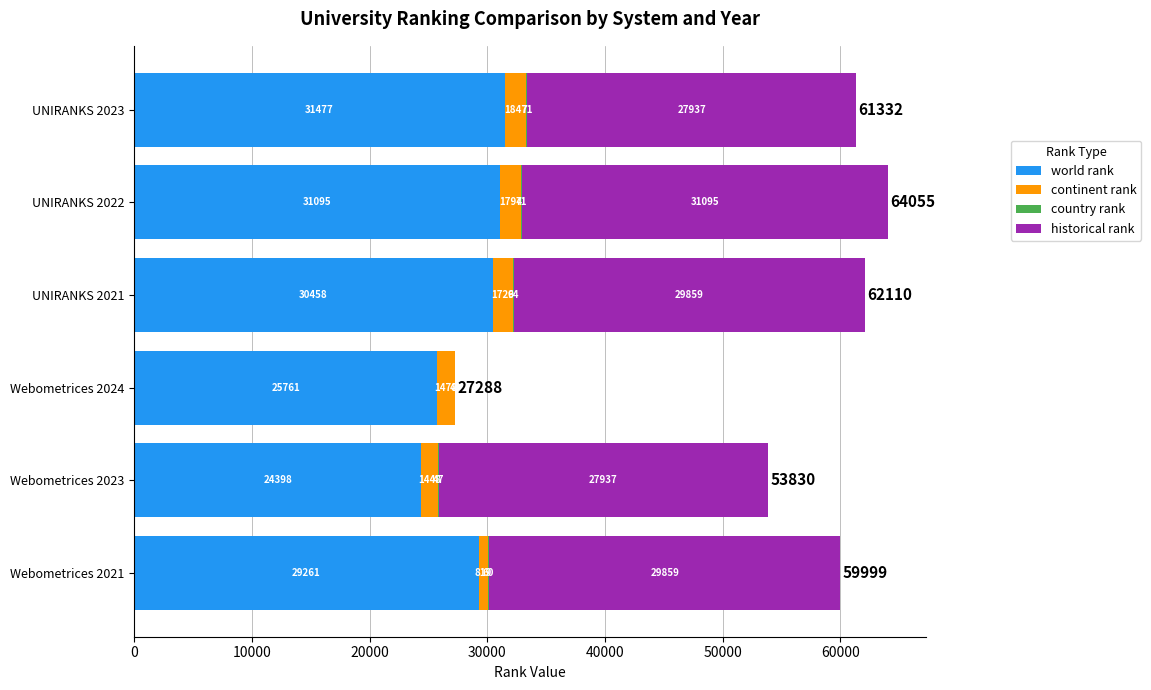

What is the total value across all series at Webometrices 2024?

27288.0